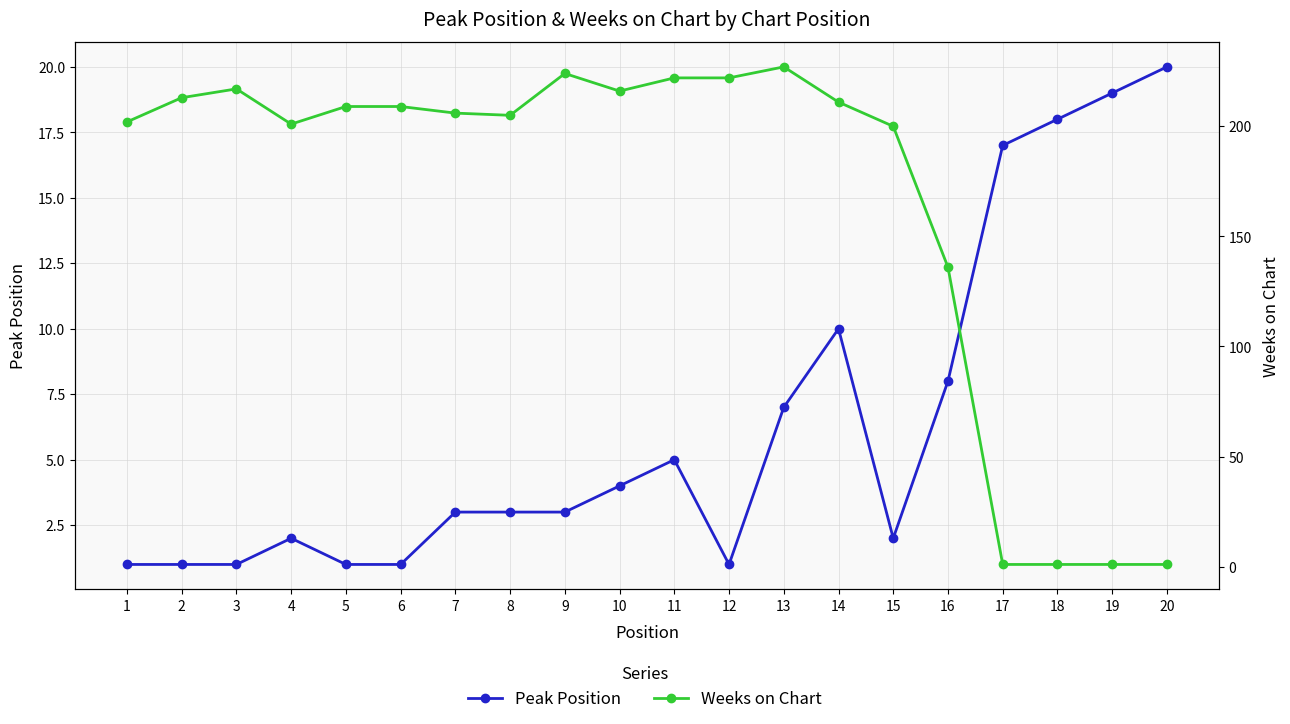

Reading left to right, list all the values displayed in this chart.

Peak Position: 1=1	2=1	3=1	4=2	5=1	6=1	7=3	8=3	9=3	10=4	11=5	12=1	13=7	14=10	15=2	16=8	17=17	18=18	19=19	20=20
Weeks on Chart: 1=202	2=213	3=217	4=201	5=209	6=209	7=206	8=205	9=224	10=216	11=222	12=222	13=227	14=211	15=200	16=136	17=1	18=1	19=1	20=1